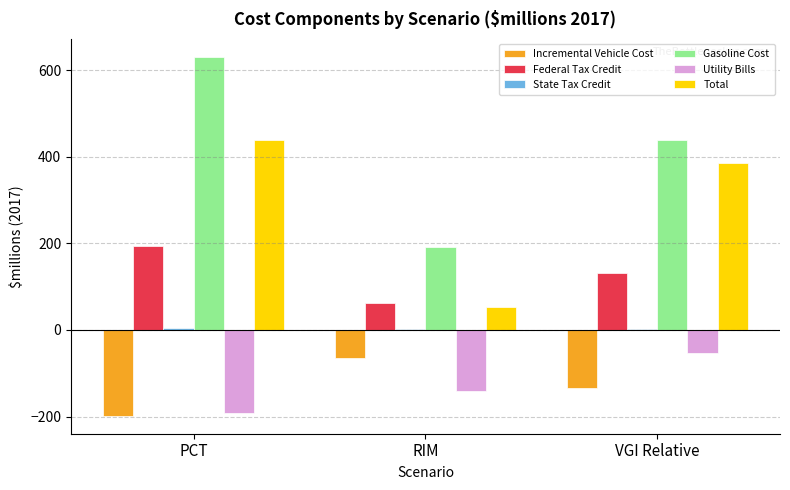

Is the value of Incremental Vehicle Cost at VGI Relative greater than the value of Total at VGI Relative?

No